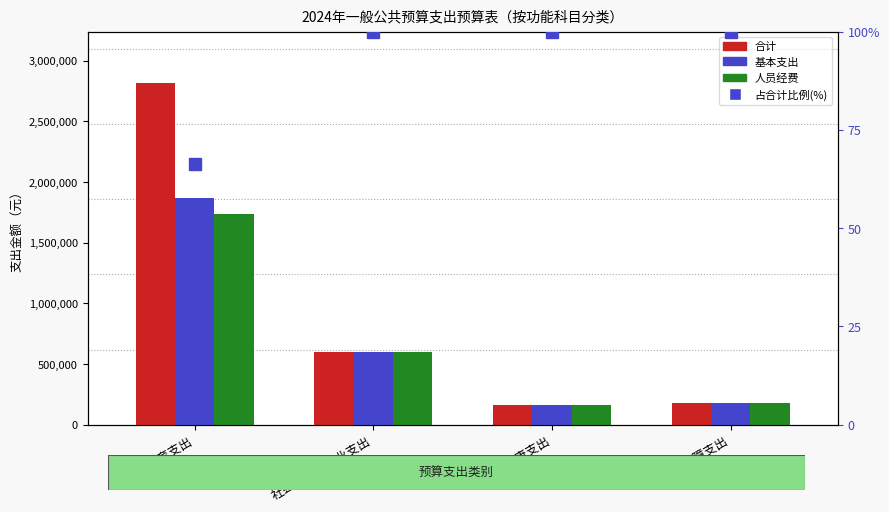

Which series has the largest total across all categories?

合计